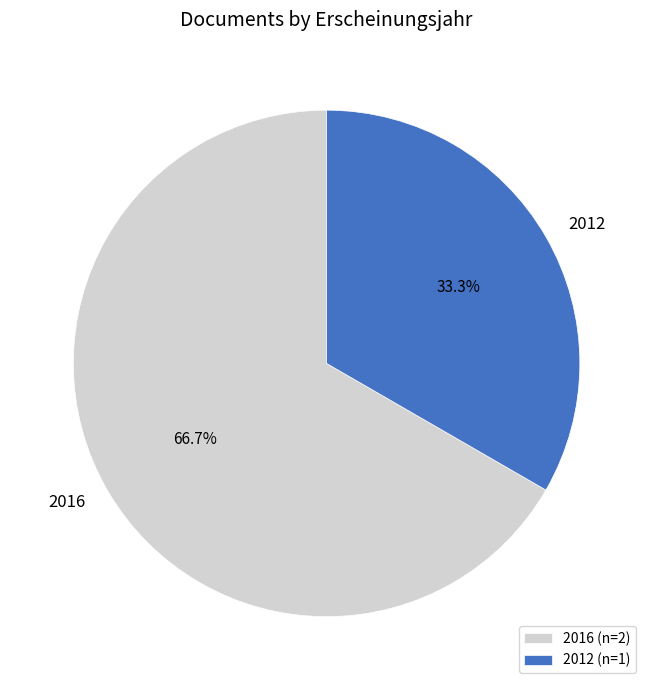

Between 2012 and 2016, which is larger?

2016